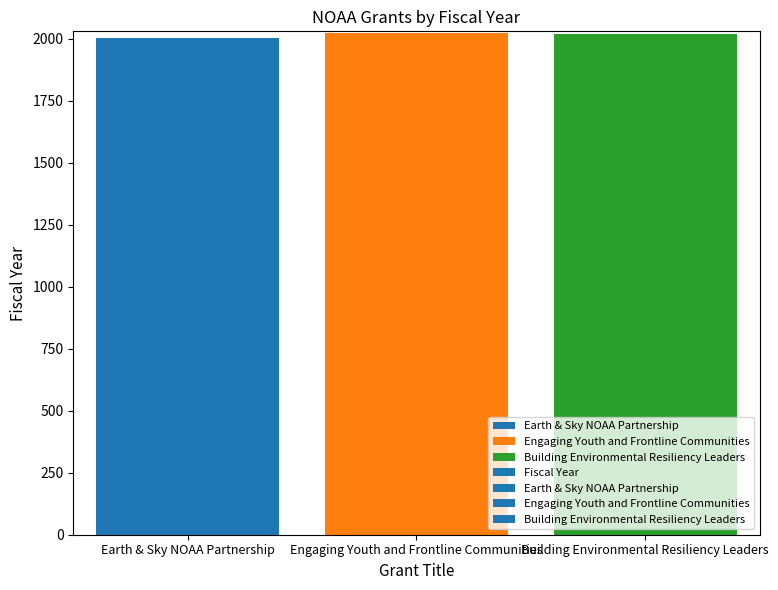

What is the sum of all values?

6048